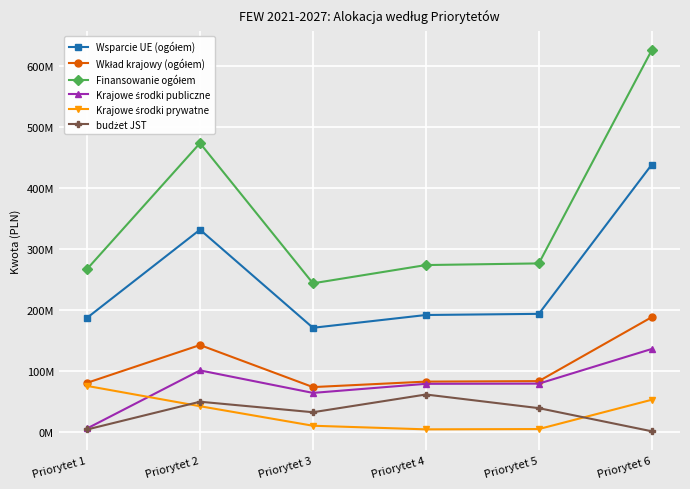

Rank the series by their maximum value, from highest to lowest.

Finansowanie ogółem, Wsparcie UE (ogółem), Wkład krajowy (ogółem), Krajowe środki publiczne, Krajowe środki prywatne, budżet JST